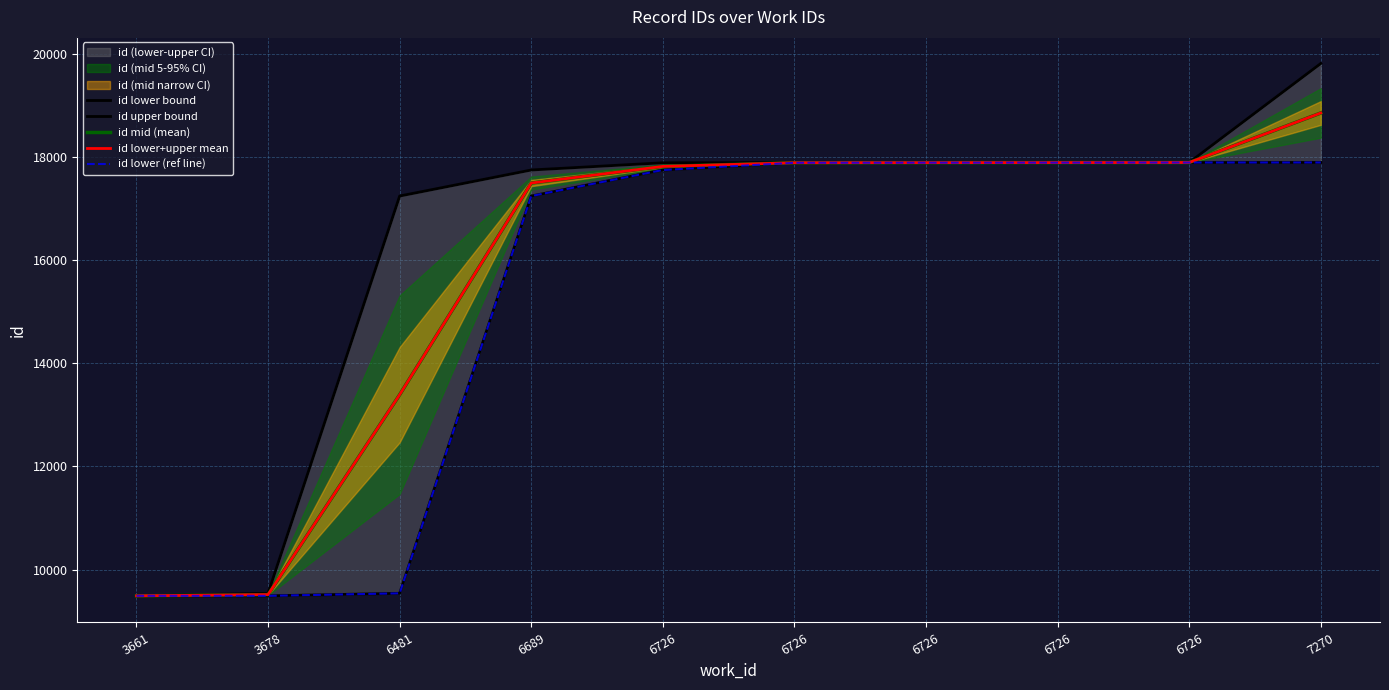

Is it true that id lower+upper mean equals 6462.5 at 6726?

False